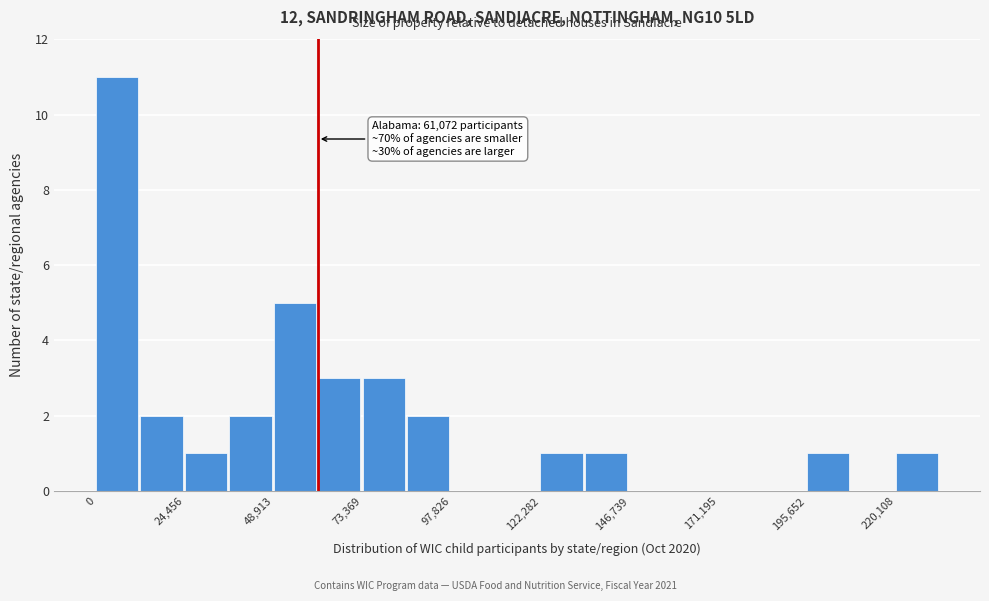

Around what value on the x-axis is the tallest bar? Give the approximate position of its centre, as read against the axis.

5000